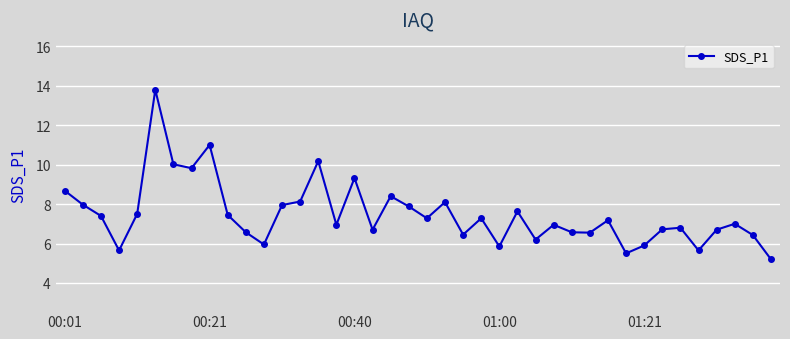

What is the difference between the maximum and minimum values?

8.6